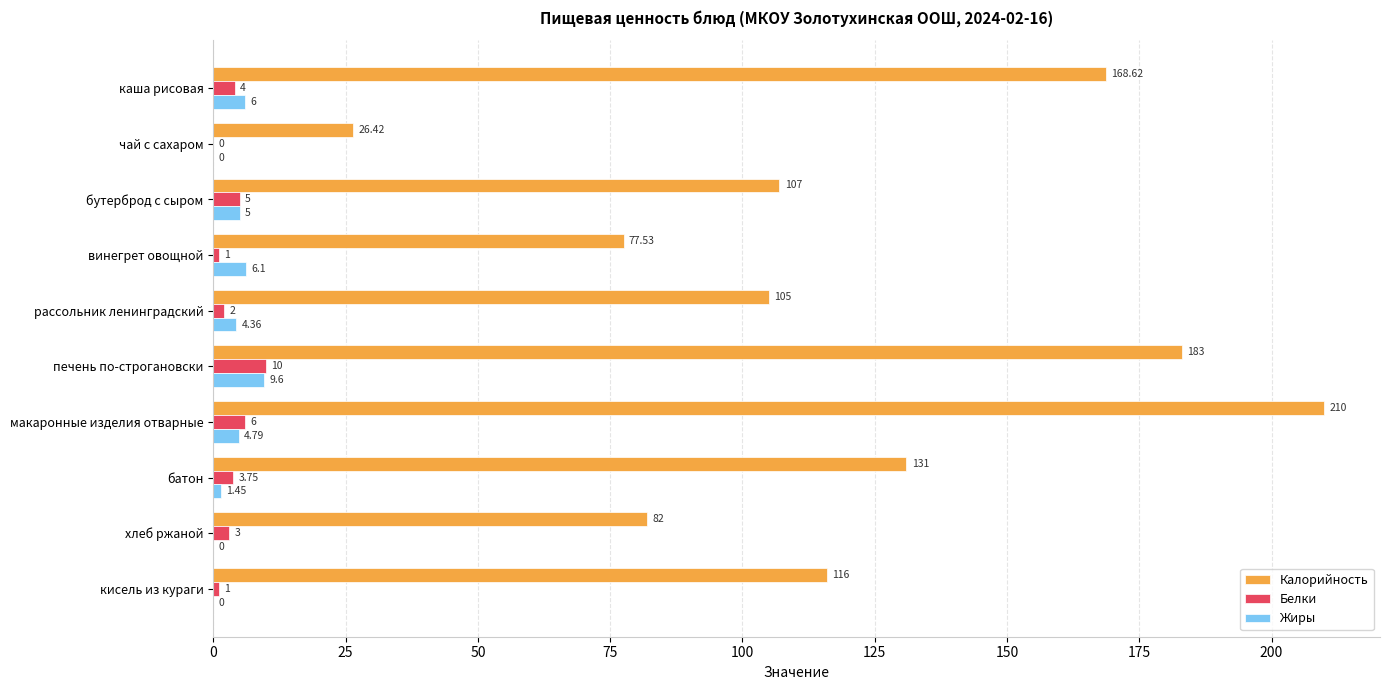

Which series has the largest total across all categories?

Калорийность